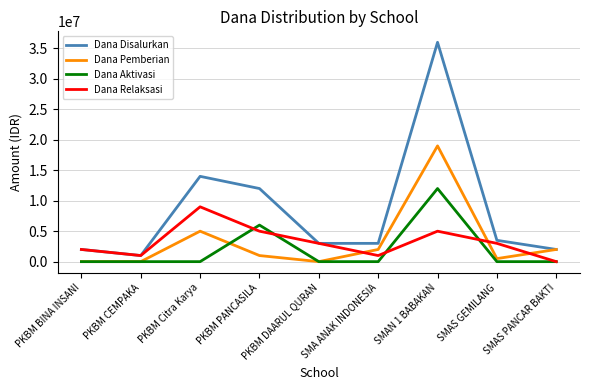

List the series in order of their peak value, lowest first.

Dana Relaksasi, Dana Aktivasi, Dana Pemberian, Dana Disalurkan